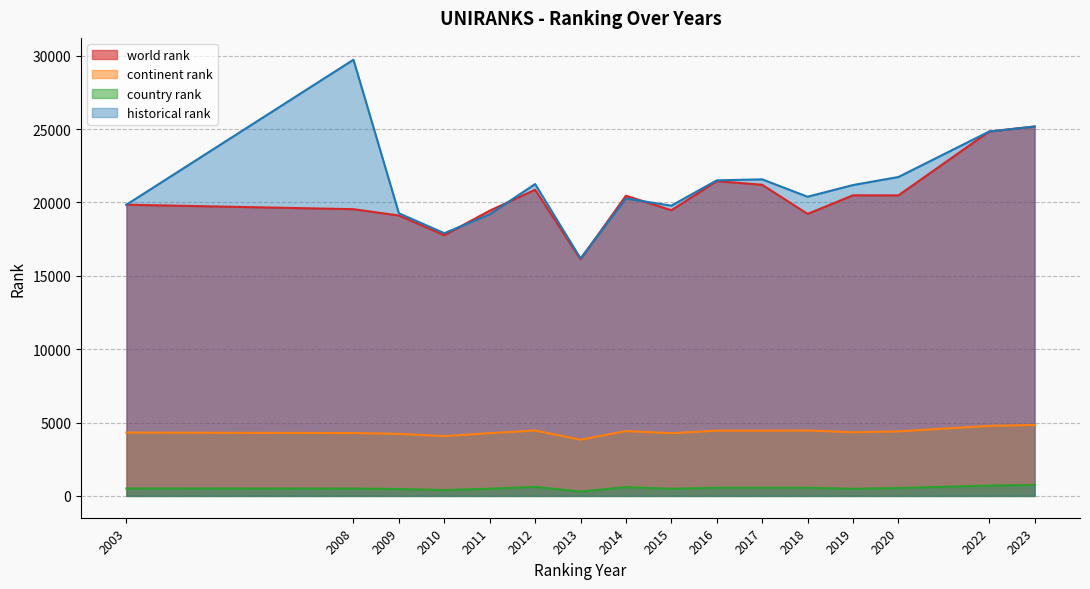

Is the value of historical rank at 2009 greater than the value of world rank at 2015?

No